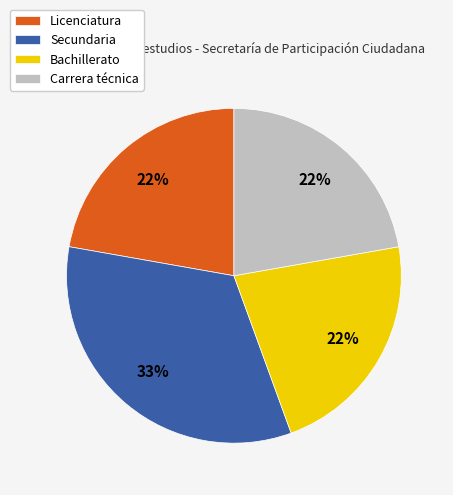

Does any single category account for the majority?

No